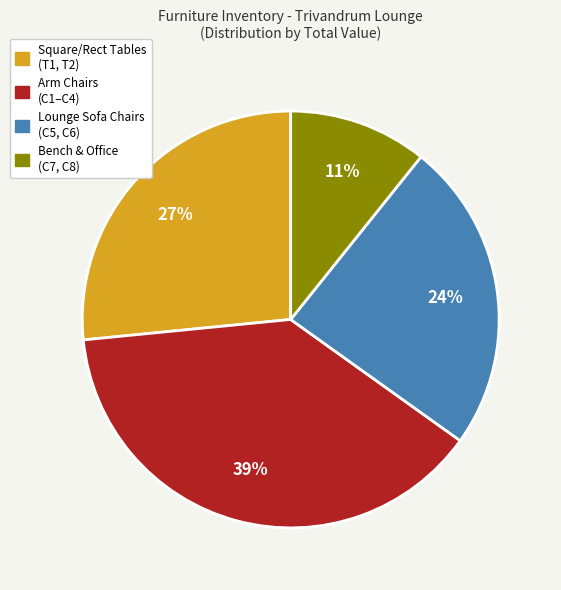

Does any single category account for the majority?

No